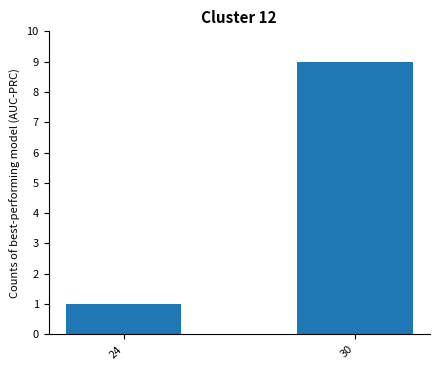

What is the ratio of the value at 24 to the value at 30?

0.1